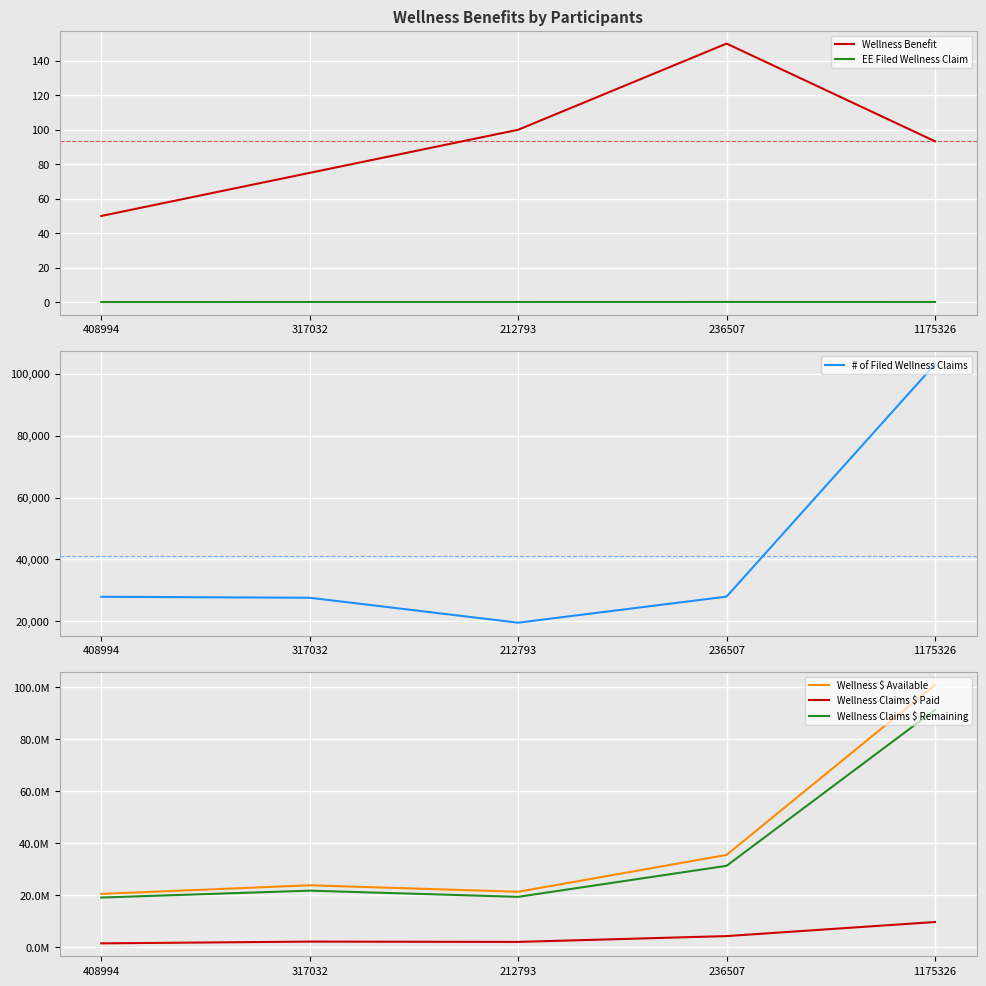

Which series changed the most between 408994 and 317032?

Wellness $ Available